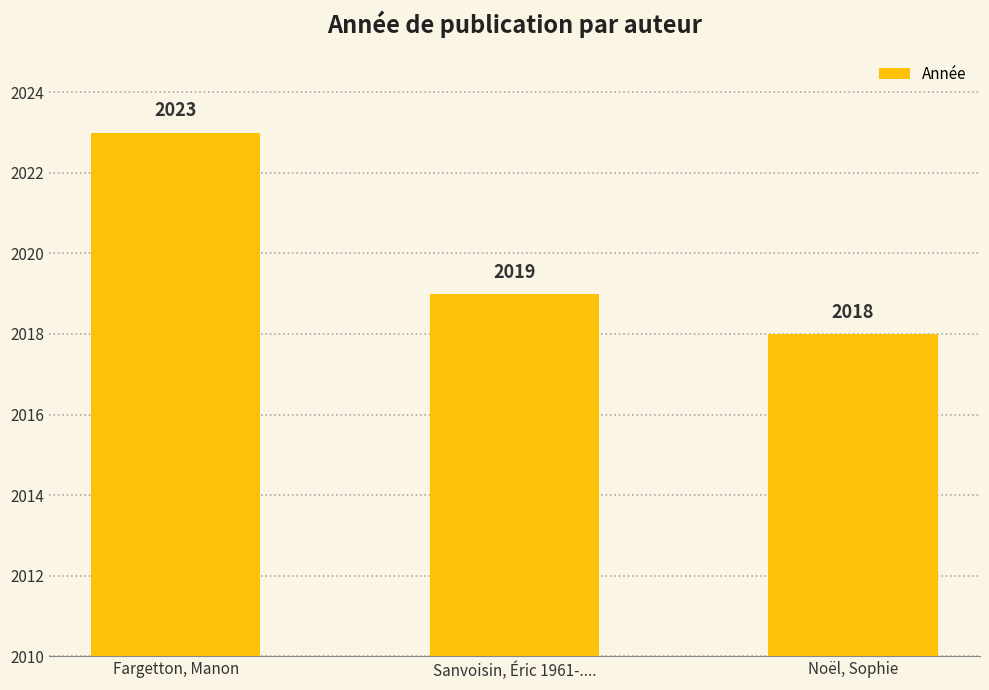

How many bars are there in total?

3